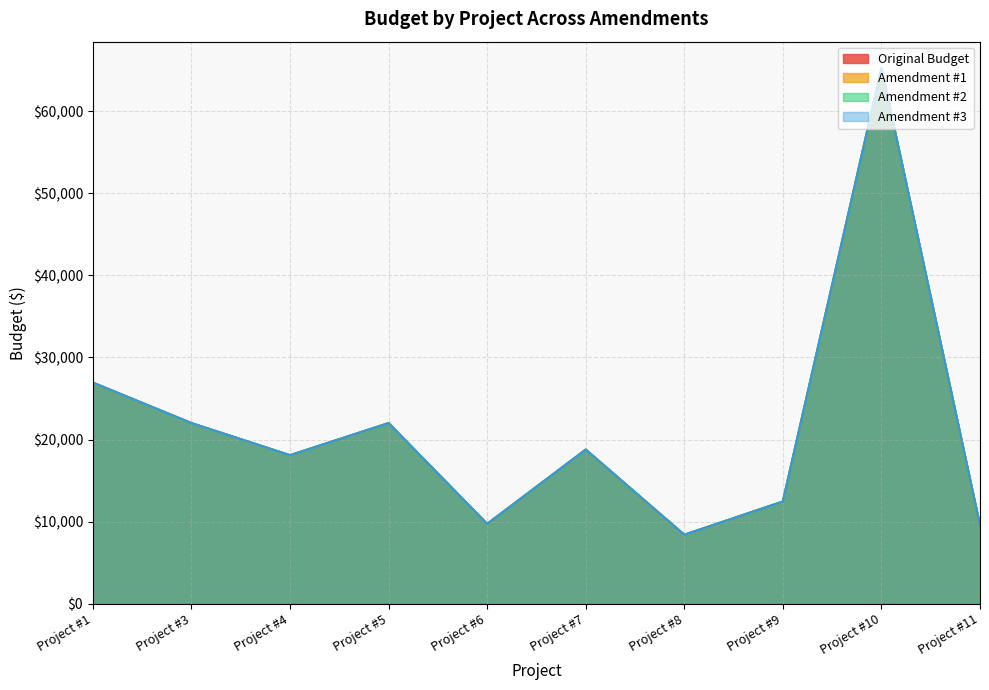

What are all the series names shown in the legend?

Original Budget, Amendment #1, Amendment #2, Amendment #3